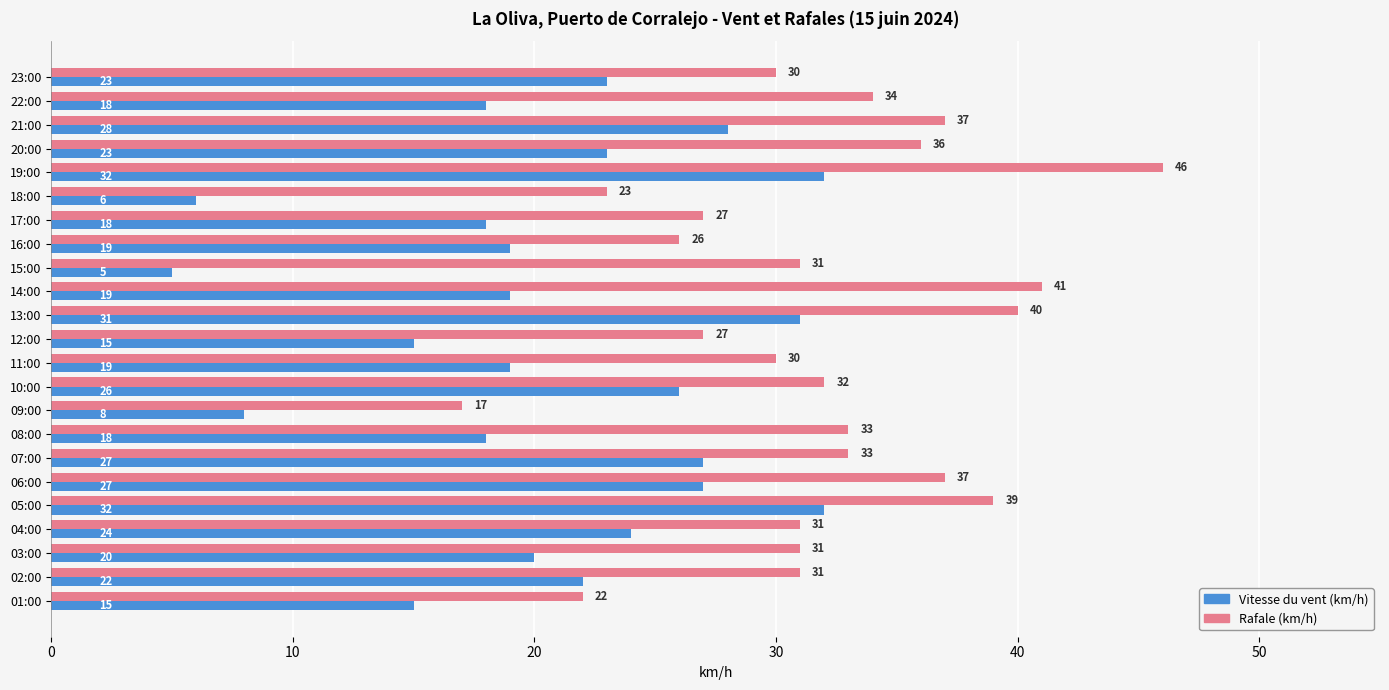

The value of Vitesse du vent (km/h) at 06:00 is 27. True or false?

True